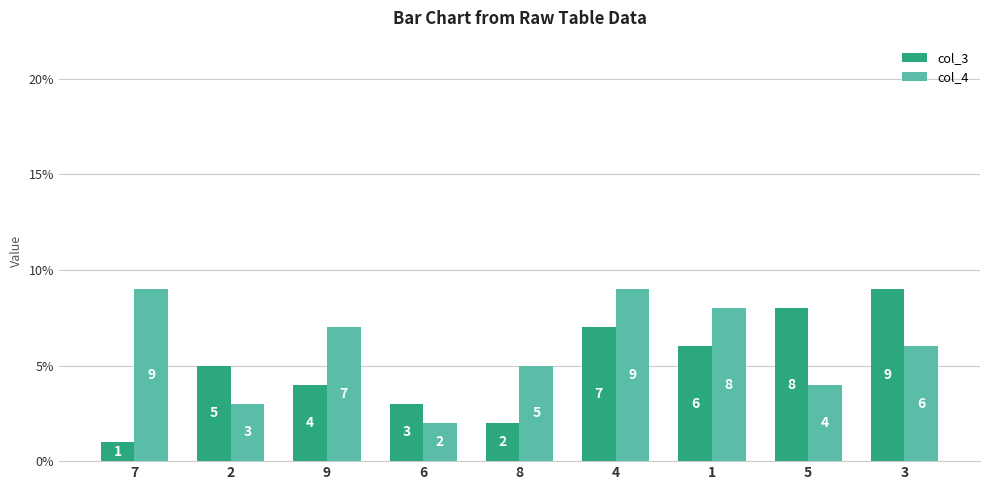

At which label does col_4 first exceed 6?

7